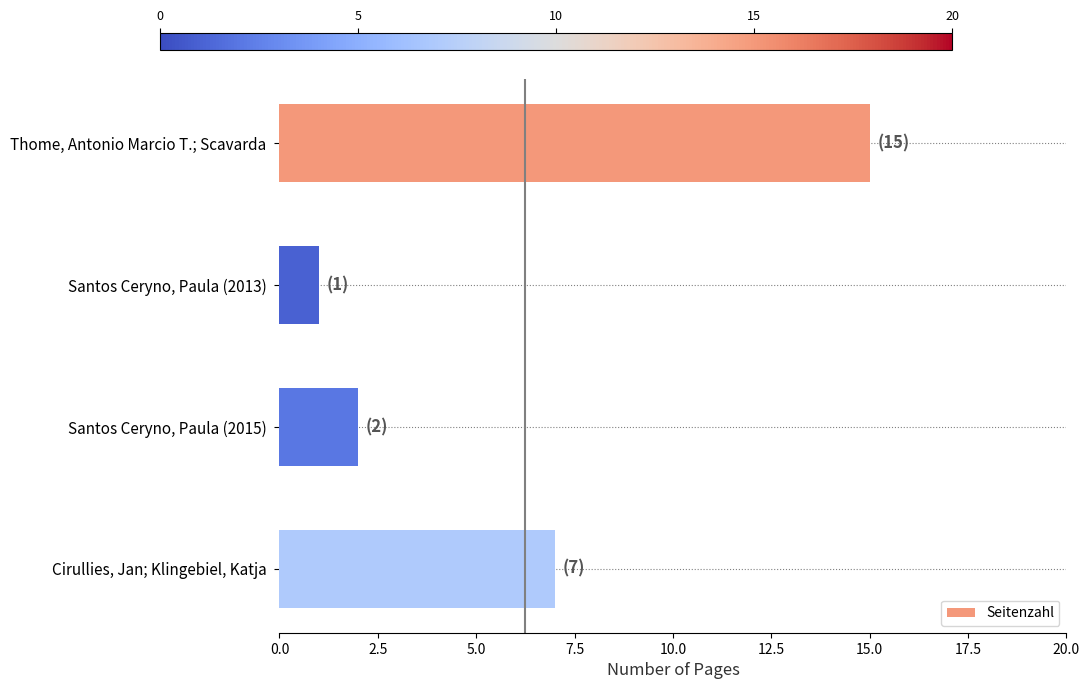

The chart shows a value of 7 at Cirullies, Jan; Klingebiel, Katja. True or false?

True